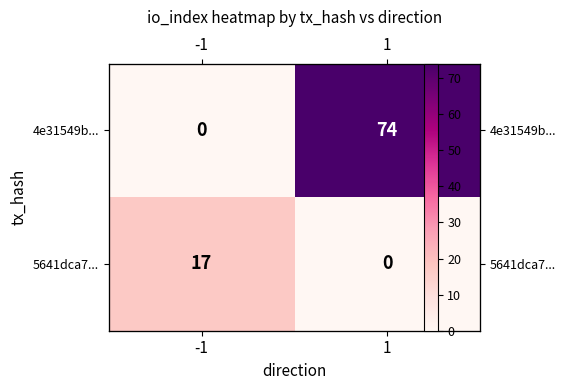

Which label corresponds to the largest value in the chart?

1